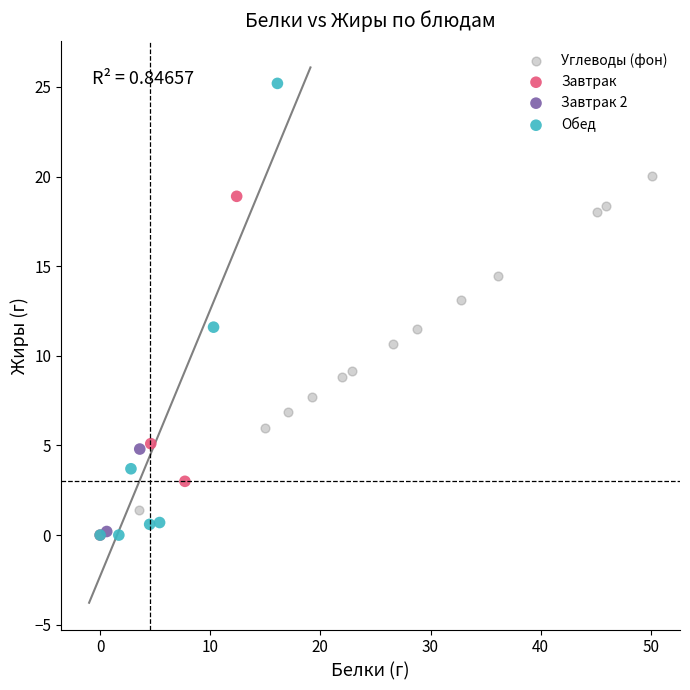

Which series has the widest spread of Y values?

Обед